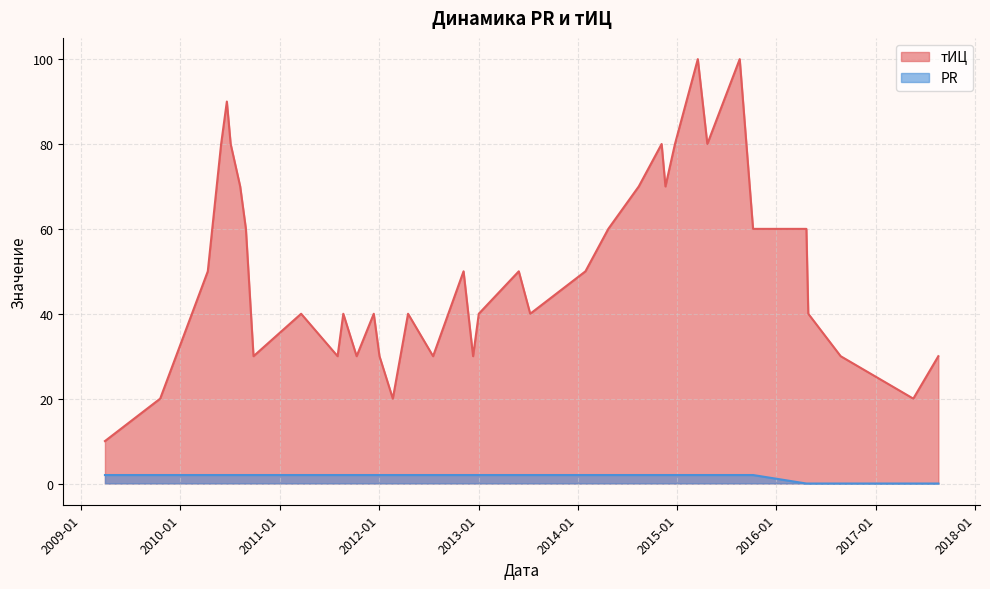

Is it true that PR equals 3 at 2011-08-02?

False